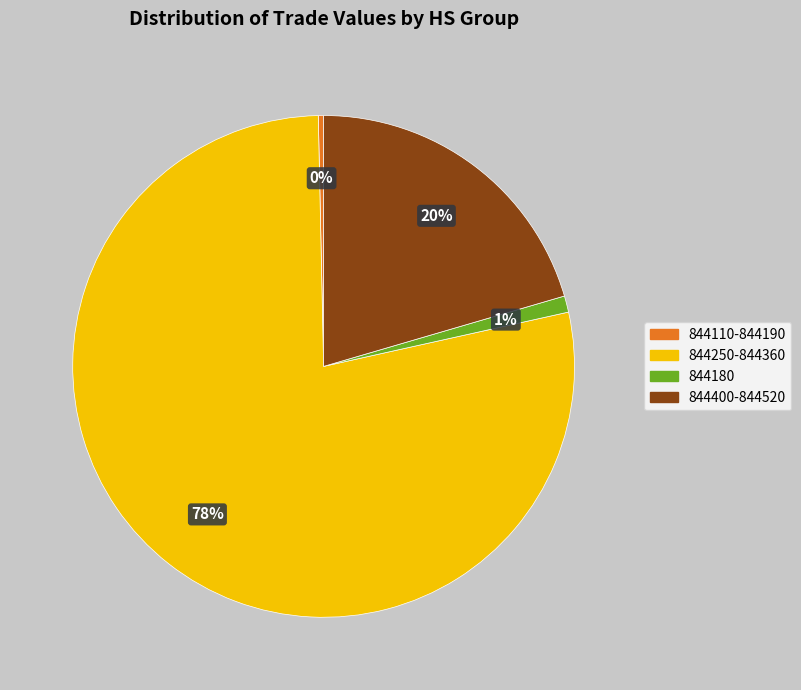

To the nearest percent, what is the average slice percentage?

25%